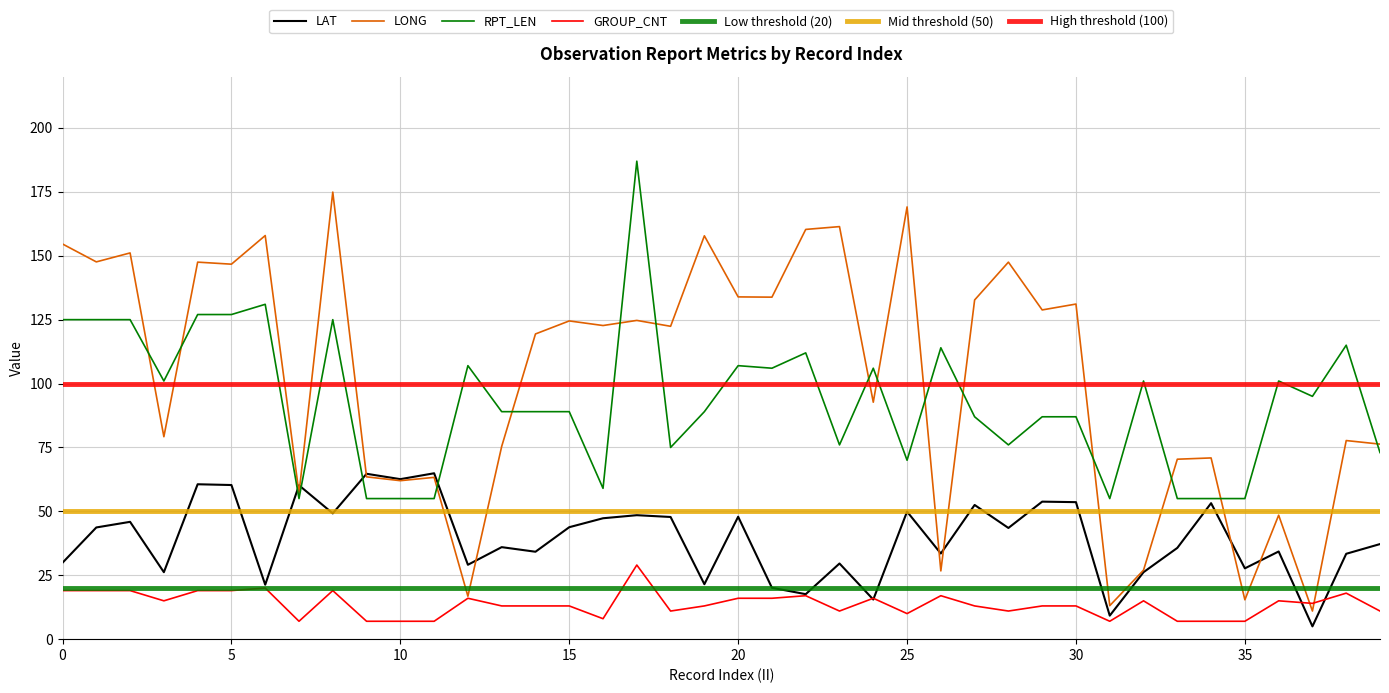

What are all the series names shown in the legend?

LAT, LONG, RPT_LEN, GROUP_CNT